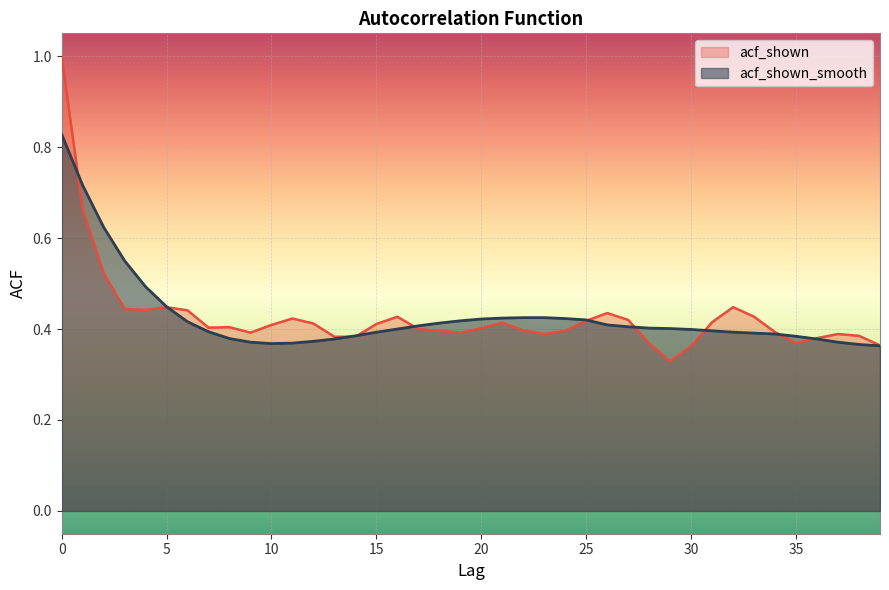

How many lines are shown in the chart?

2